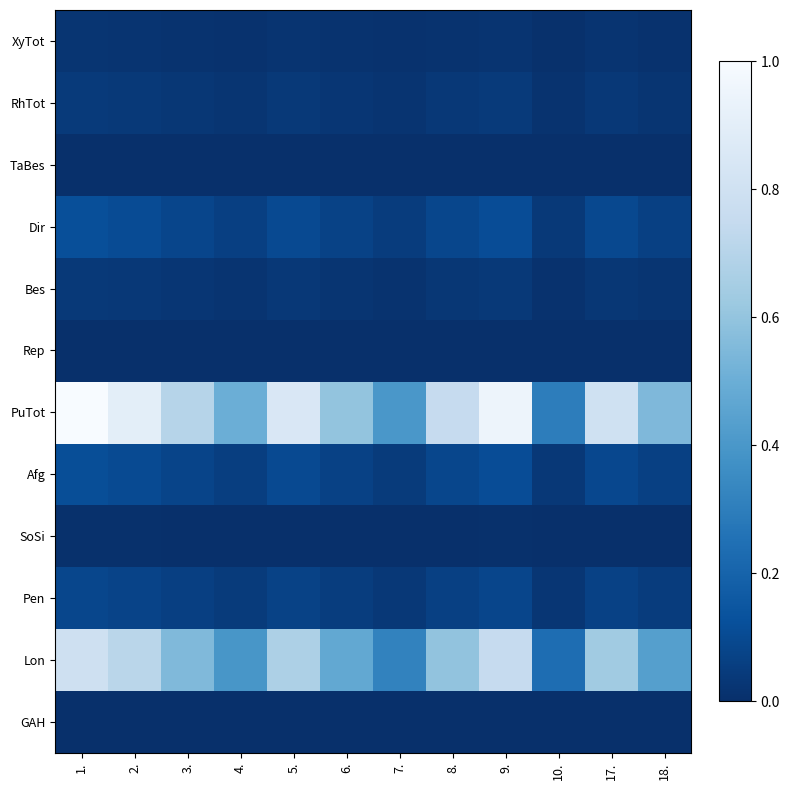

At 18., list the series in order from smallest to largest.

Rep, TaBes, GAH, SoSi, XyTot, Bes, RhTot, Pen, Afg, Dir, Lon, PuTot